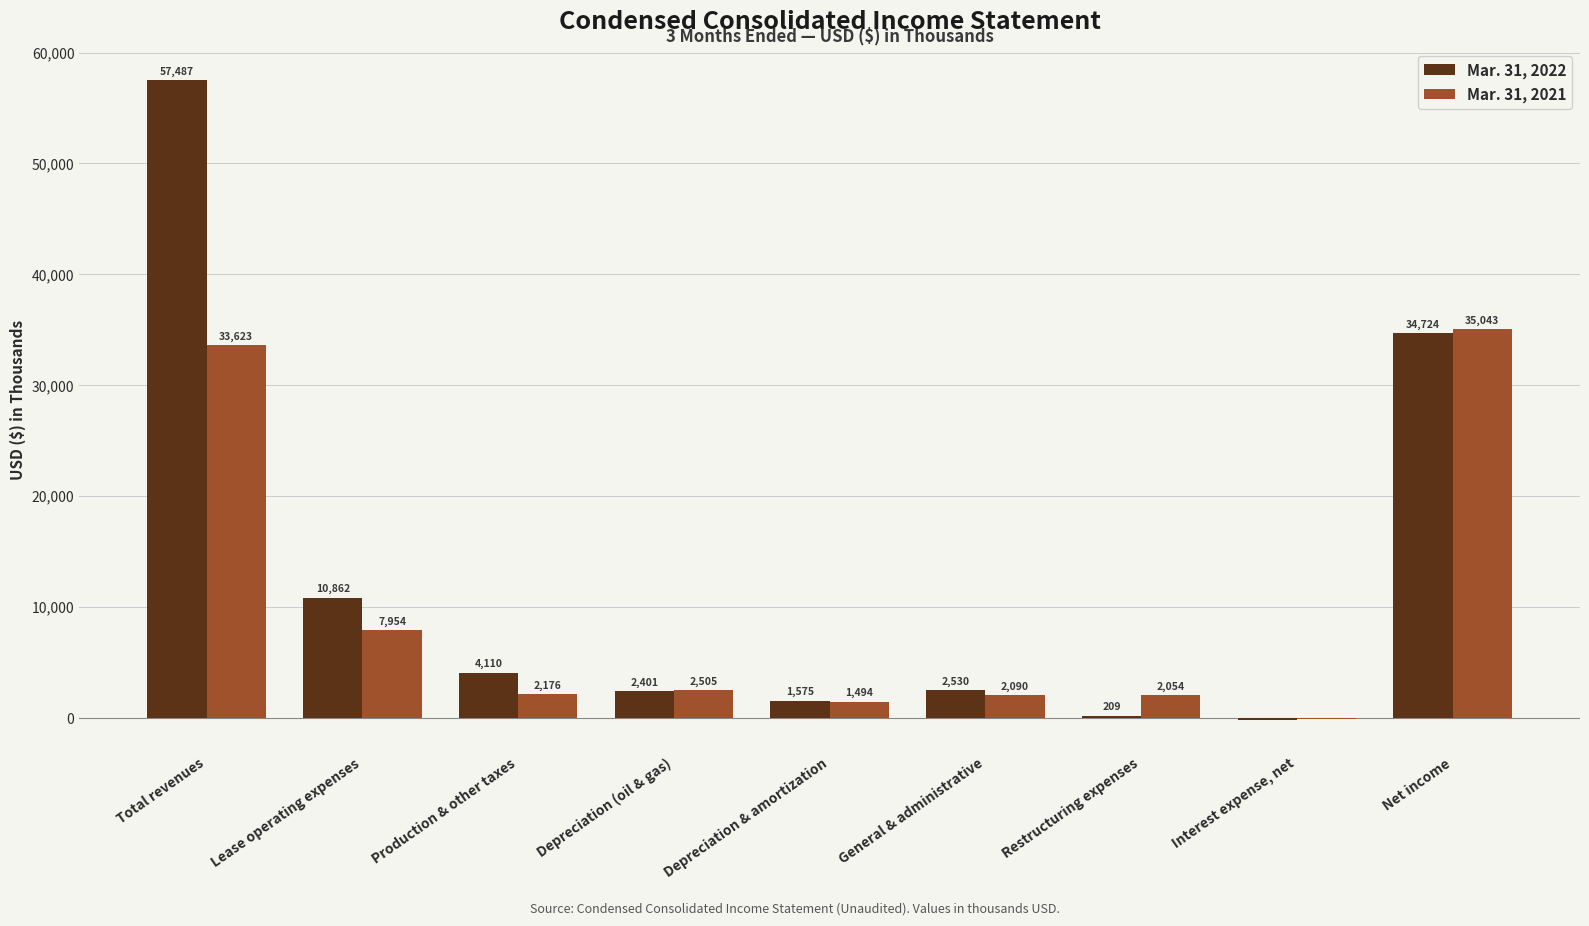

Is it true that Mar. 31, 2021 equals 2054 at Restructuring expenses?

True